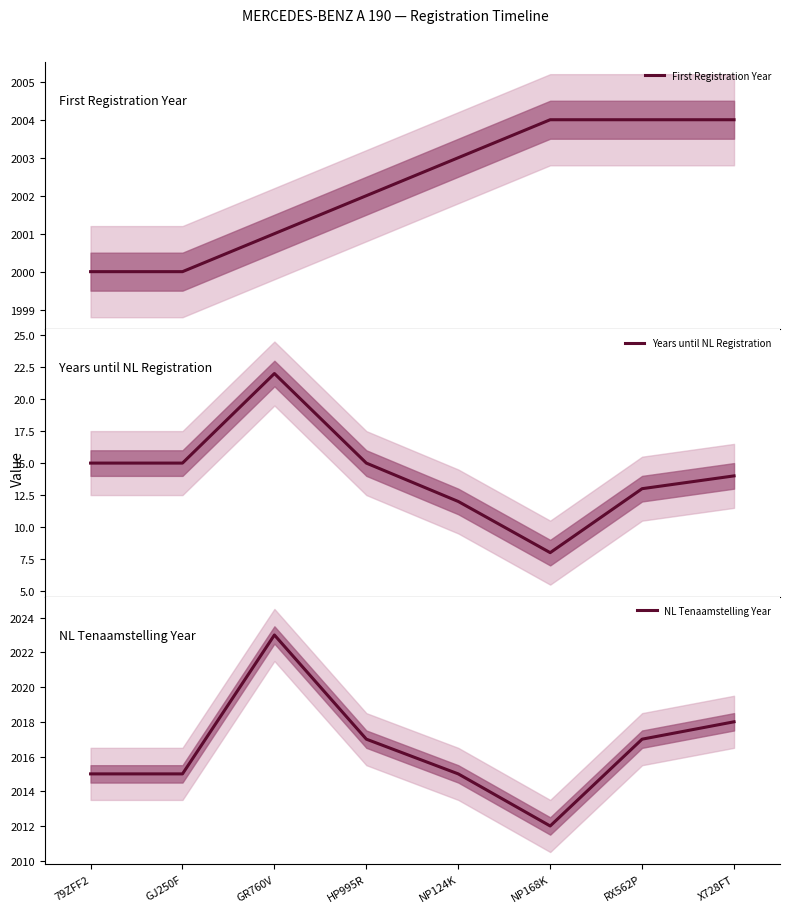

What is the label of the 8th point from the right?

79ZFF2